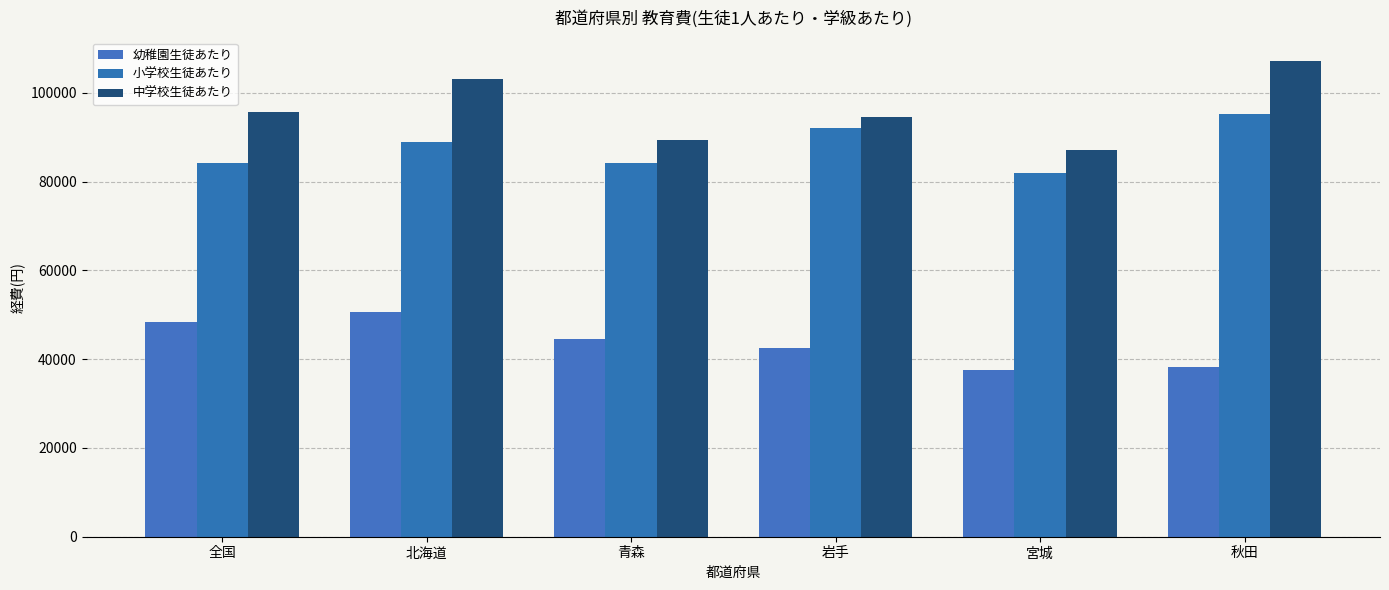

What is the label of the 3rd bar from the left?

青森